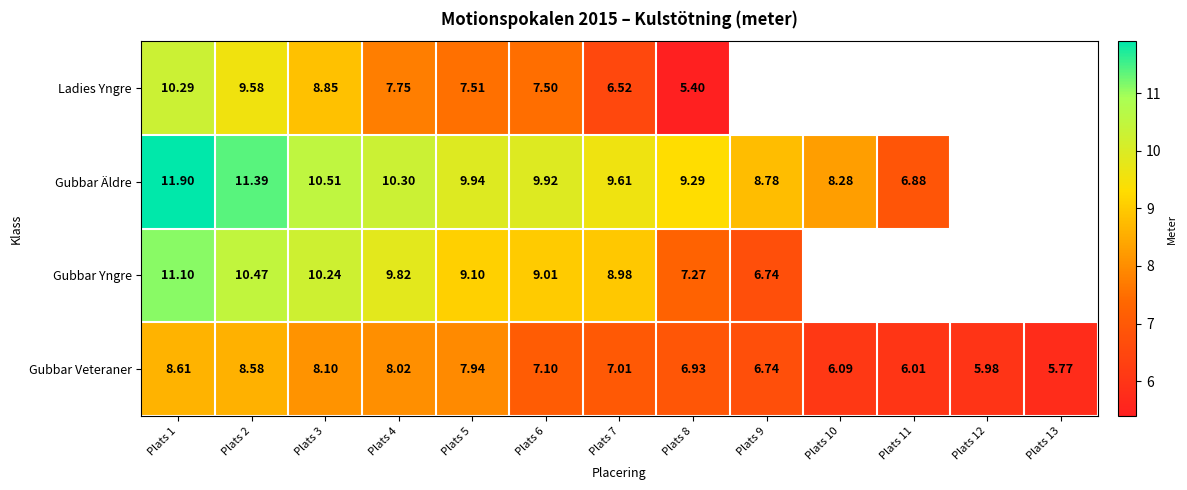

What is the total value across all series at Plats 7?

32.1